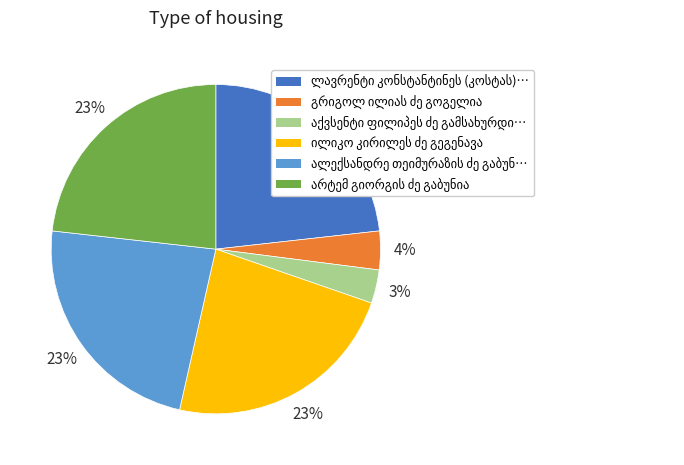

To the nearest percent, what is the difference between the largest and smallest slice percentages?

20%